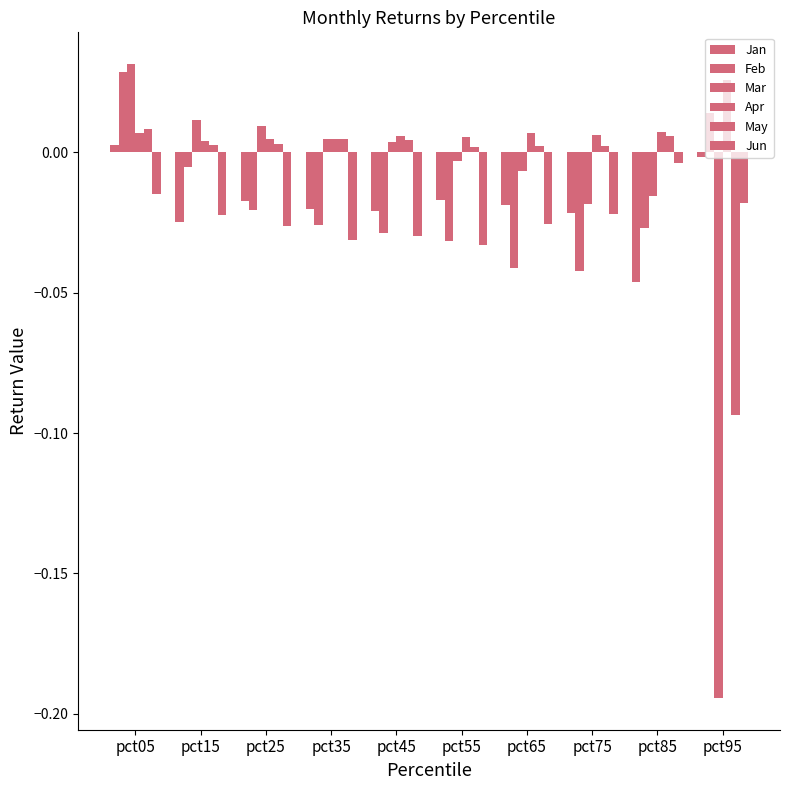

Between pct25 and pct45, which is larger?

pct25